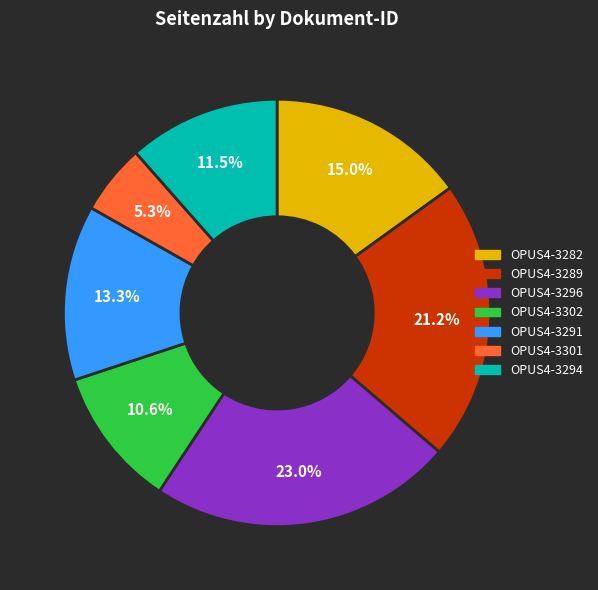

Does OPUS4-3301 represent more than half of the total?

No